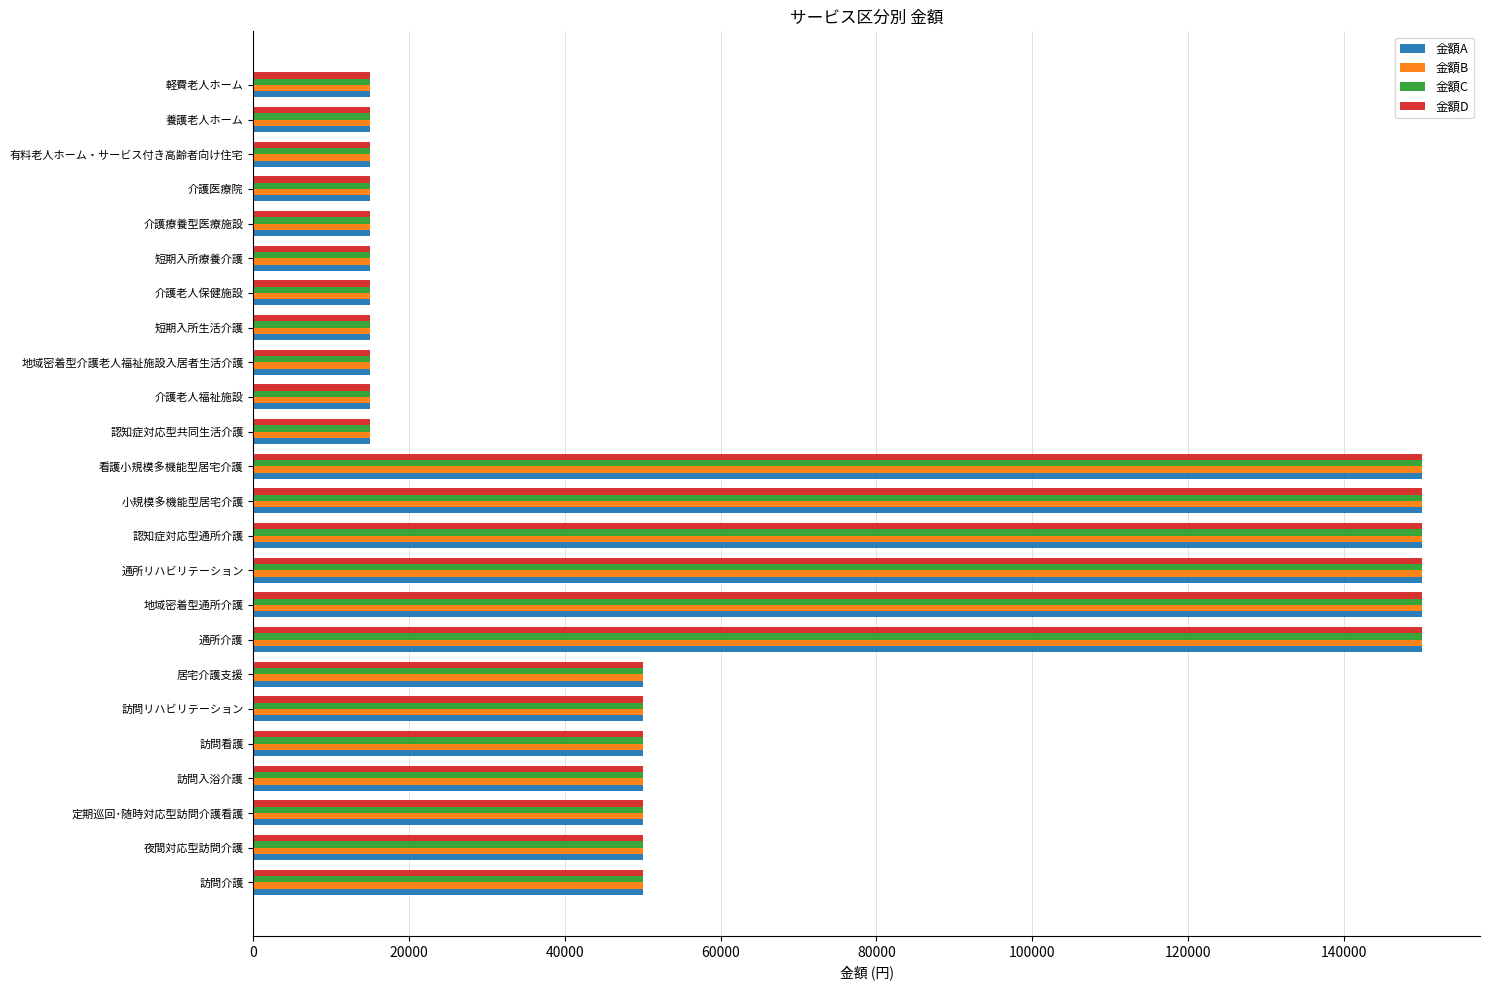

Is it true that 金額C equals 34951 at 訪問リハビリテーション?

False